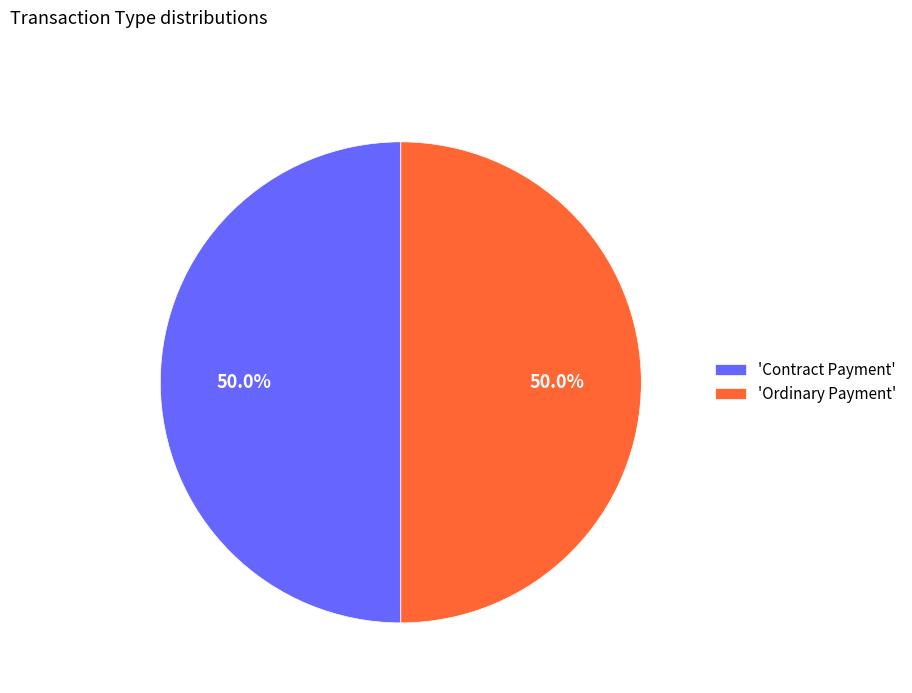

How many segments does this pie chart have?

2